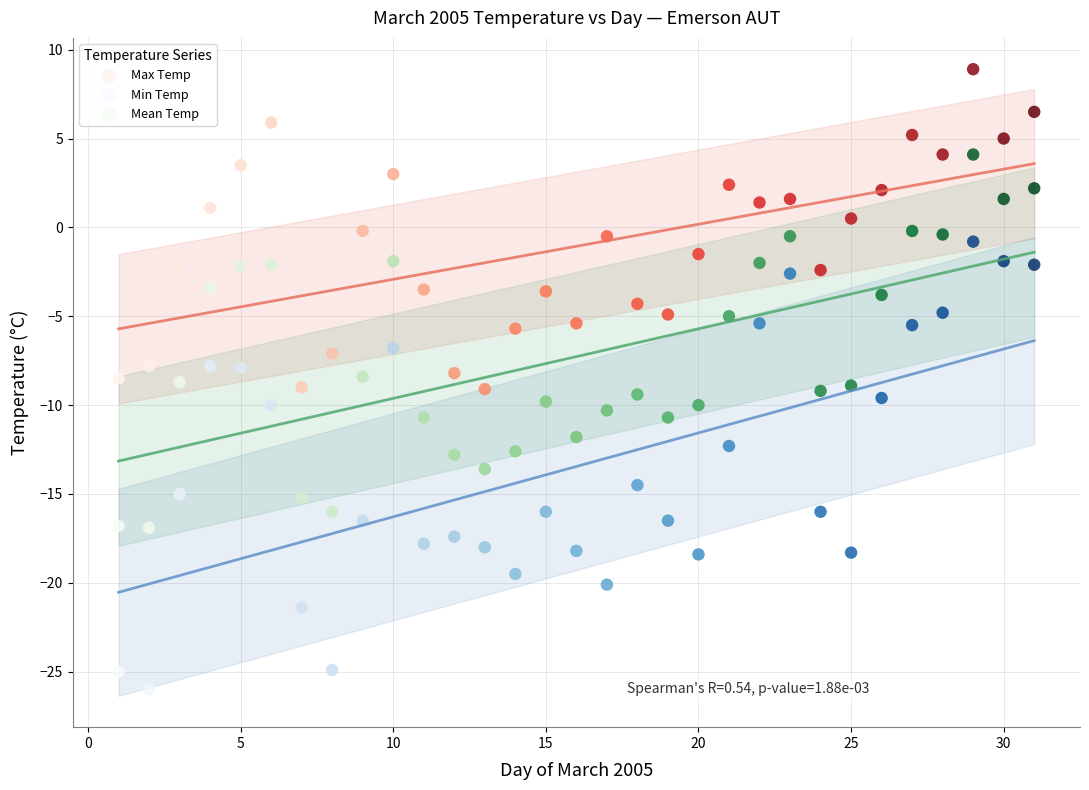

Which series has the largest Y range (max minus min)?

Min Temp